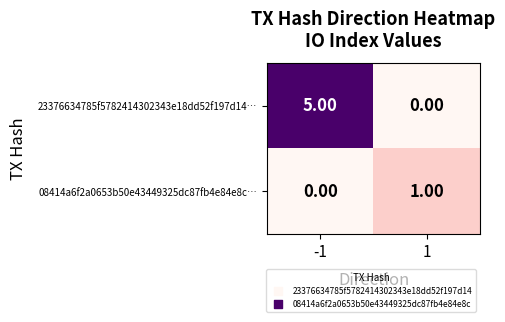

What is the sum of all 23376634785f5782414302343e18dd52f197d14… values?

5